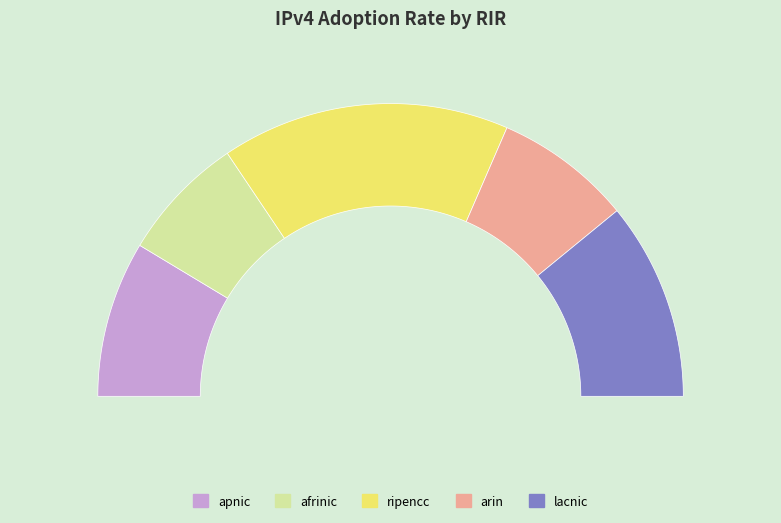

Rank the categories by value from lowest to highest.

afrinic, arin, apnic, lacnic, ripencc